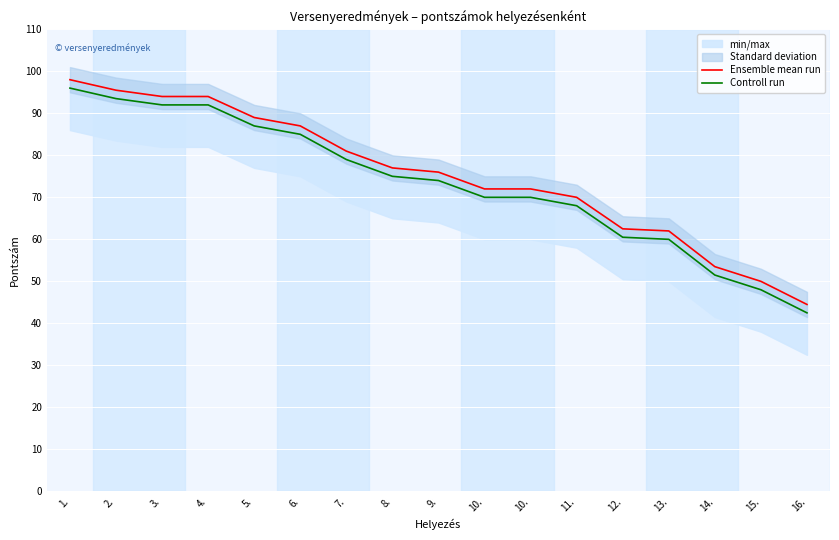

Between 3. and 7., which series saw the biggest shift?

Ensemble mean run